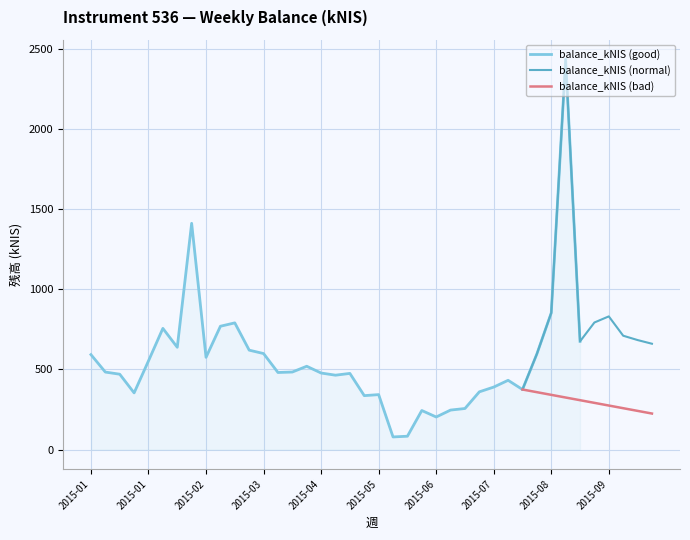

What is the ratio of the value at 2015-05-28 to the value at 2015-04-30?

0.2